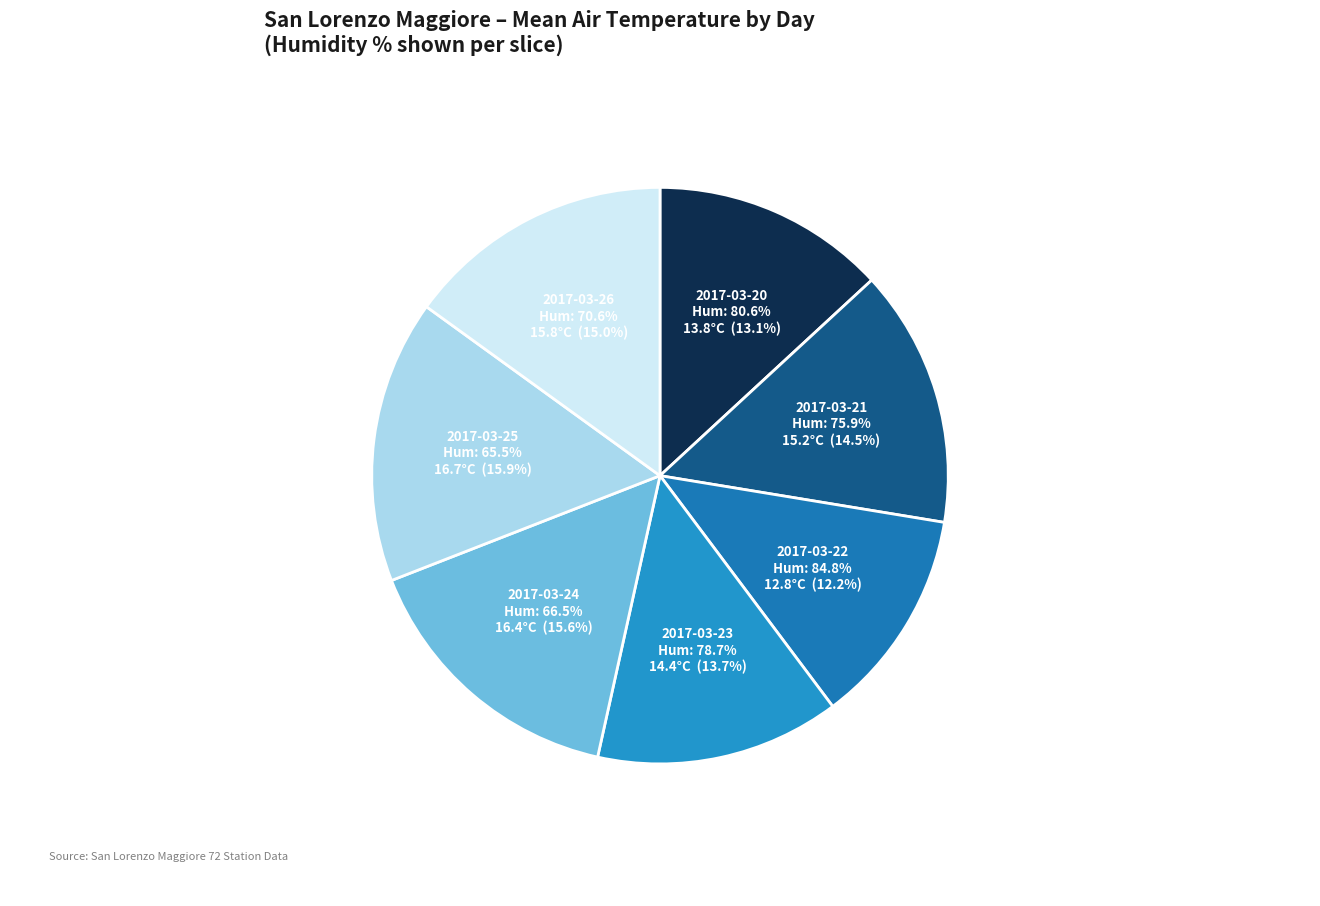

To the nearest percent, what is the average slice percentage?

14%